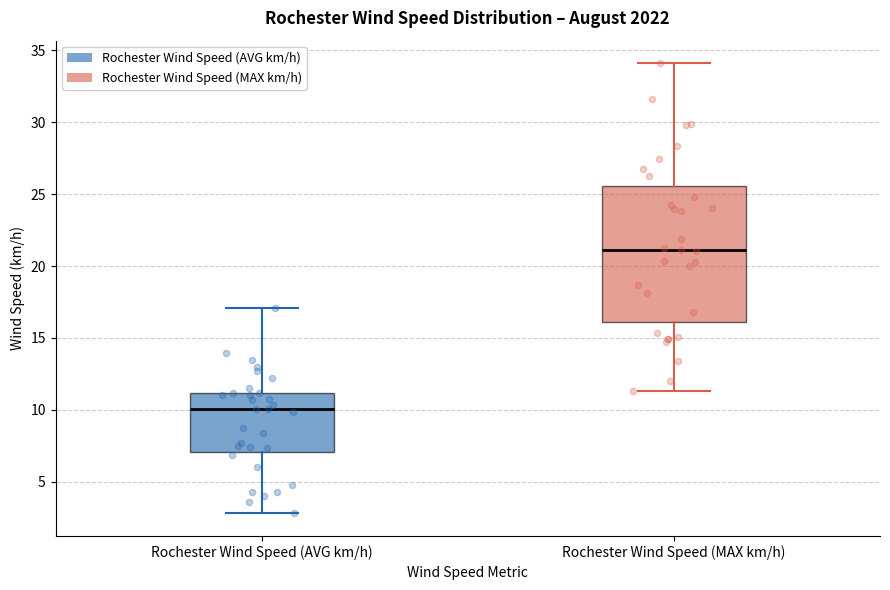

Reading left to right, transcribe this box plot: for each box, give where its median line is, the range the box spans, and where its two whiskers end, as read against the y-axis. The values are not printed on the chart, so give them approximately, as read against the axis.

Rochester Wind Speed (AVG km/h): median 10.0, box 7.0 to 11.0, whiskers 3.0 to 17.0
Rochester Wind Speed (MAX km/h): median 21.0, box 16.0 to 25.5, whiskers 11.5 to 34.0